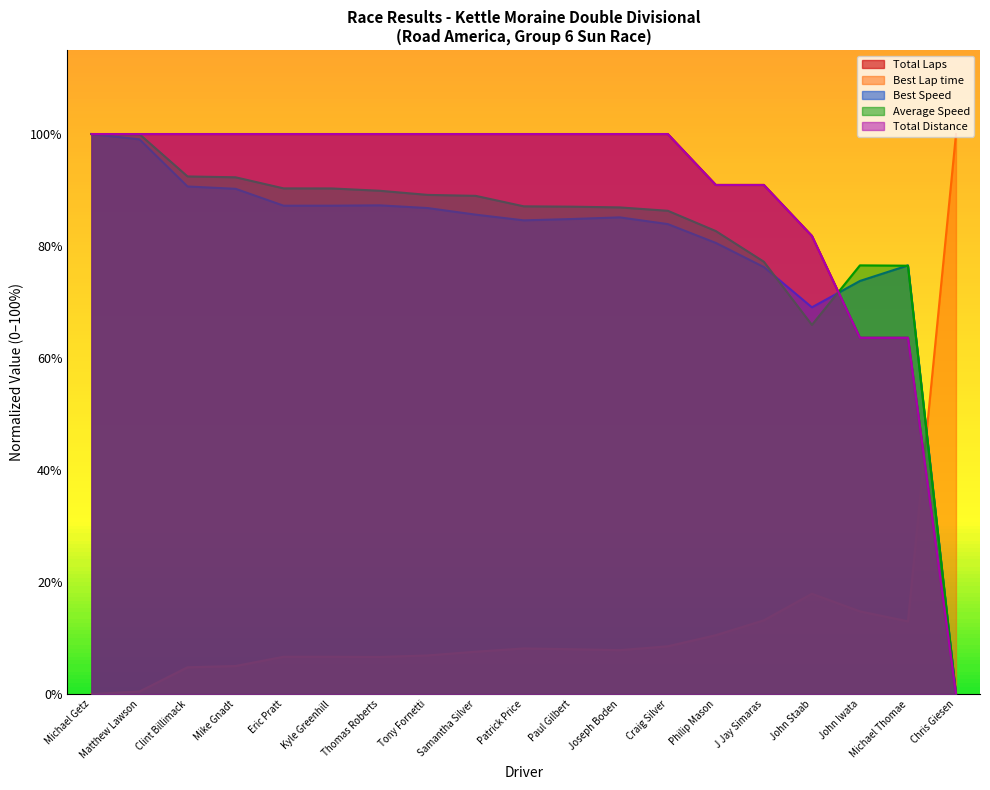

What is the label of the 15th point from the right?

Eric Pratt